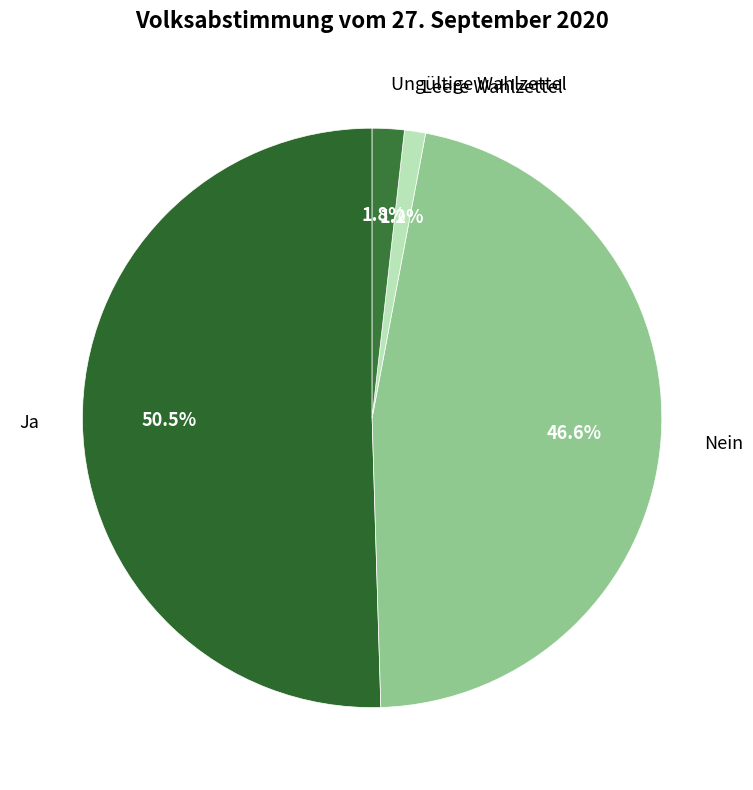

How many segments does this pie chart have?

4